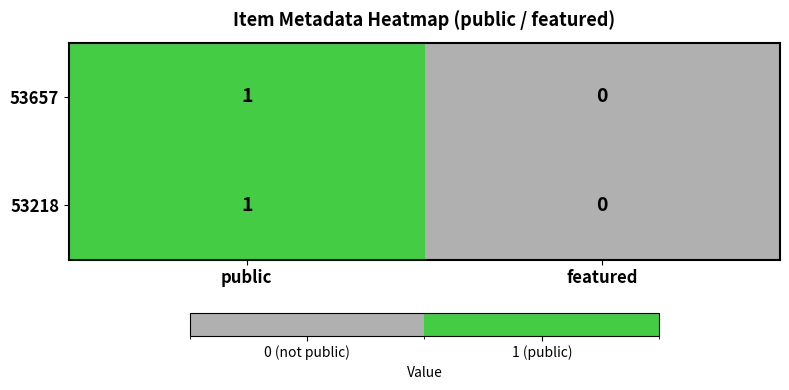

Reading right to left, extract all data points from this chart.

53657: 0	1
53218: 0	1